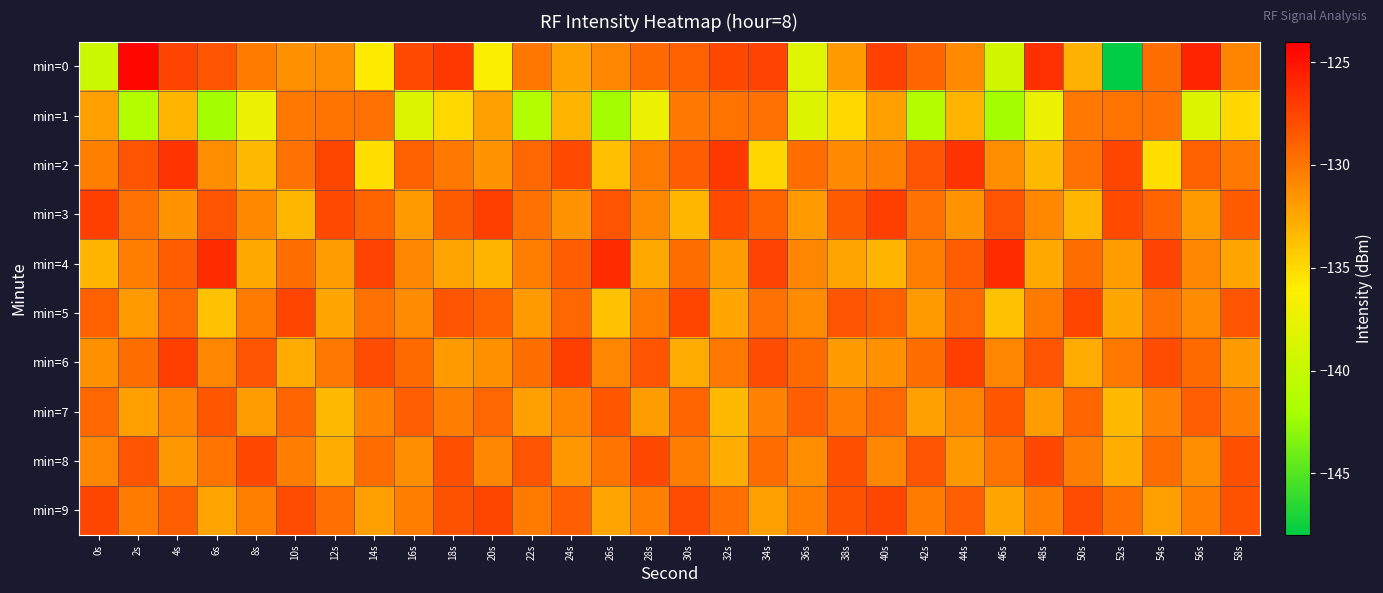

Rank the series at 4s from lowest to highest value.

min=1, min=8, min=3, min=7, min=5, min=9, min=4, min=0, min=6, min=2